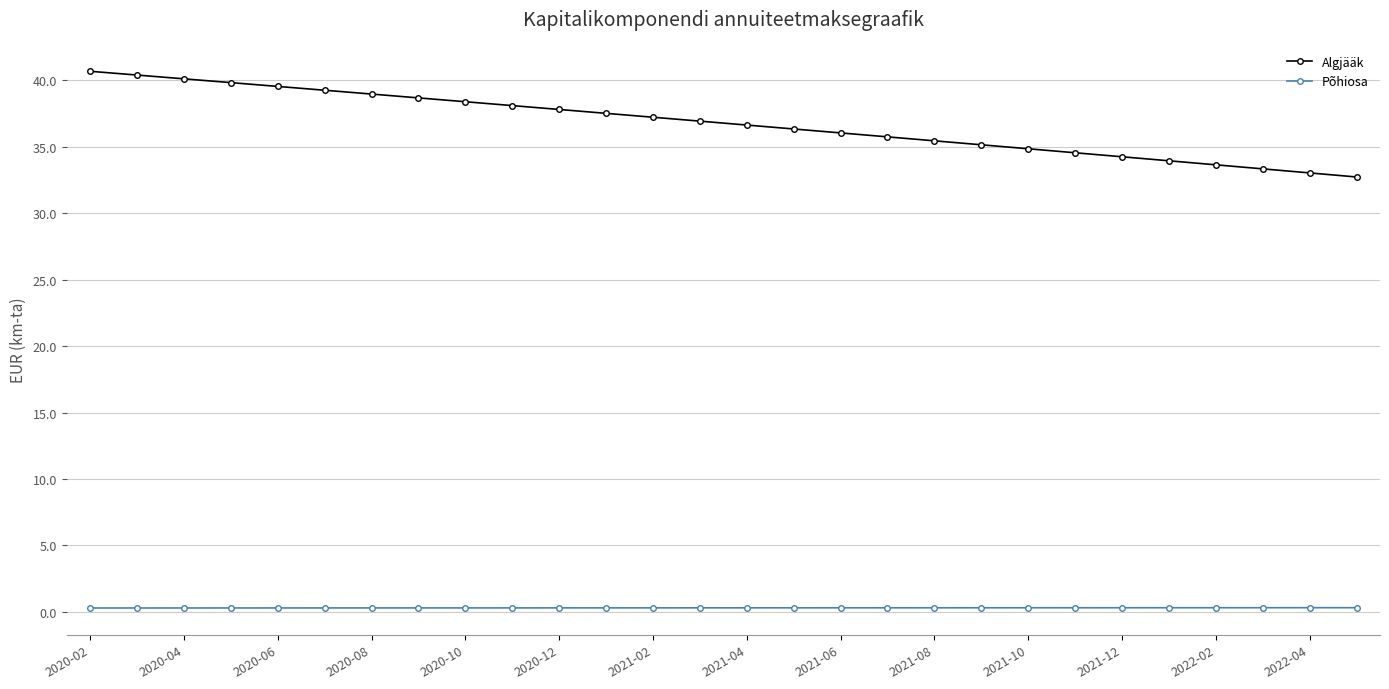

True or false: Põhiosa and Algjääk cross at least once.

False